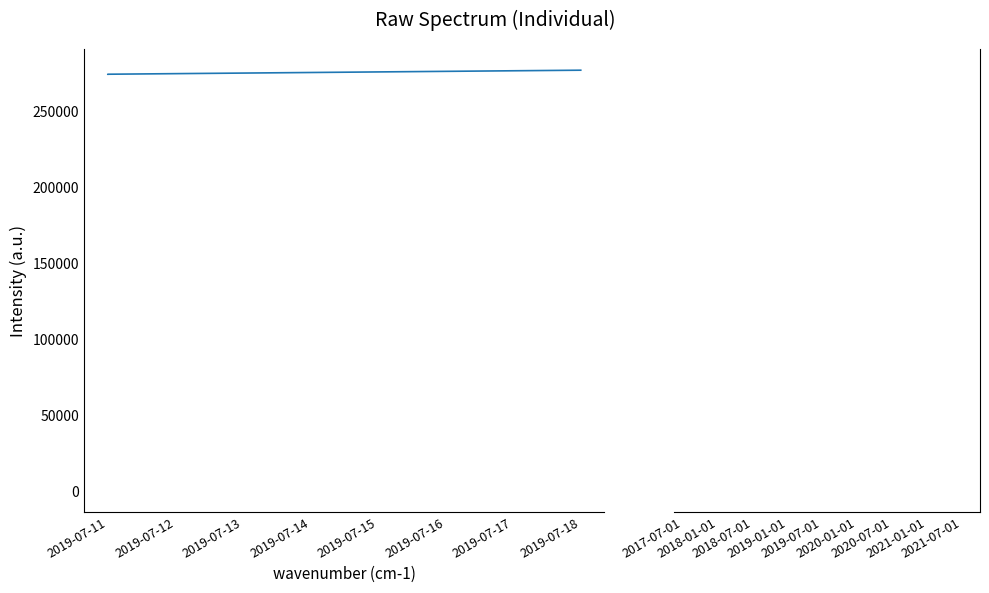

The answering dept id series shows 27 at 2019-07-12. True or false?

False